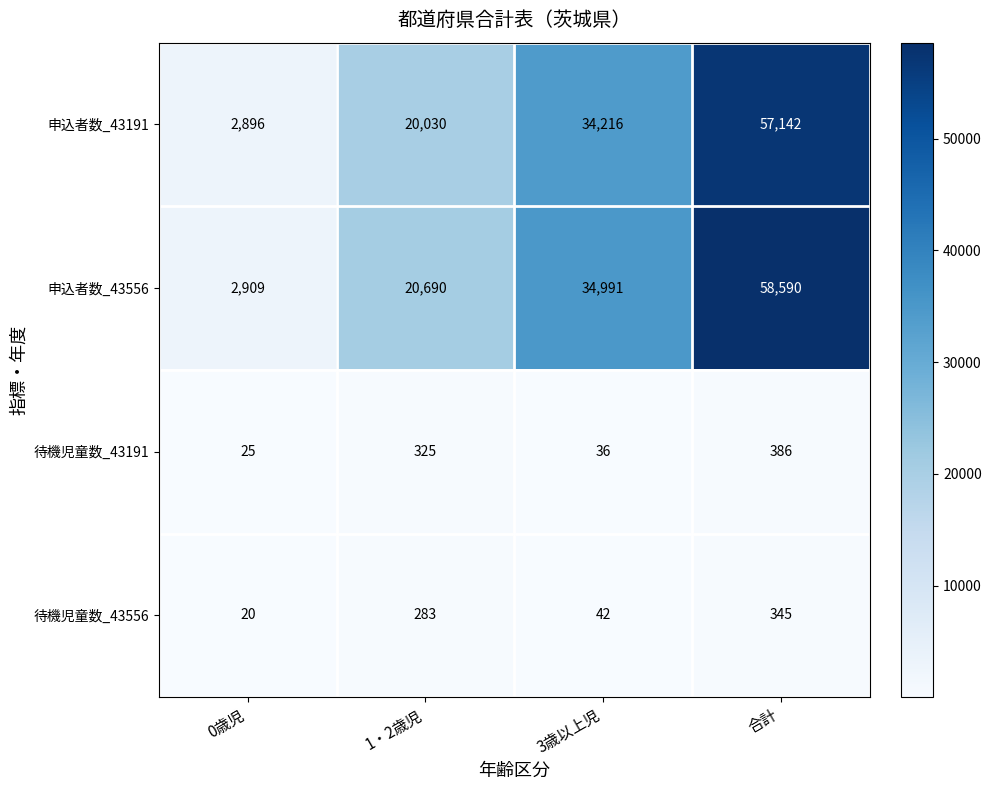

How many data points in 待機児童数_43556 are less than 283?

2